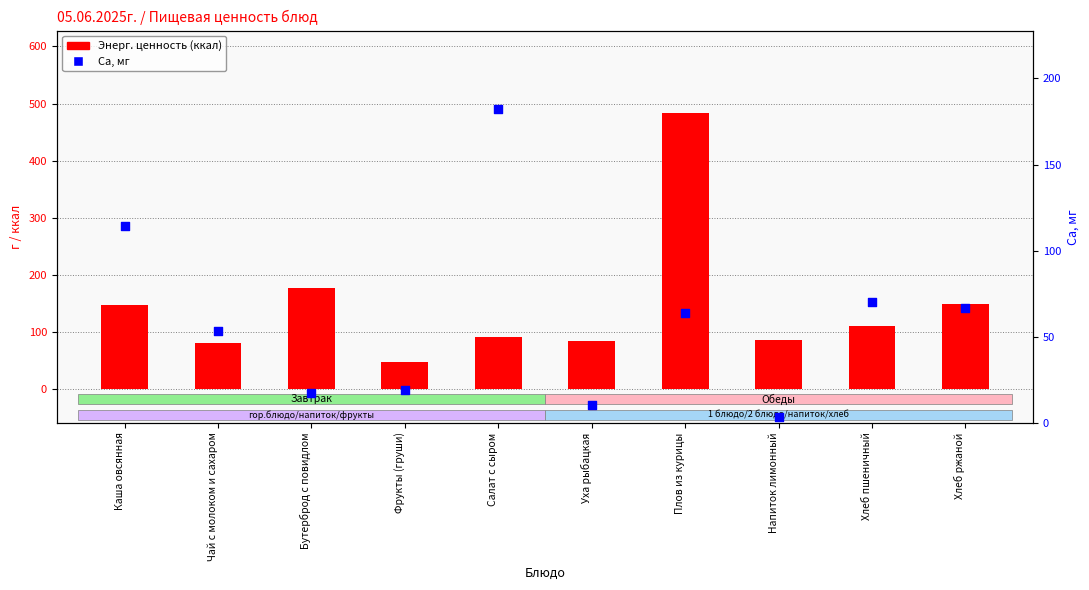

Which series contains the highest Y value?

Энерг. ценность (ккал)